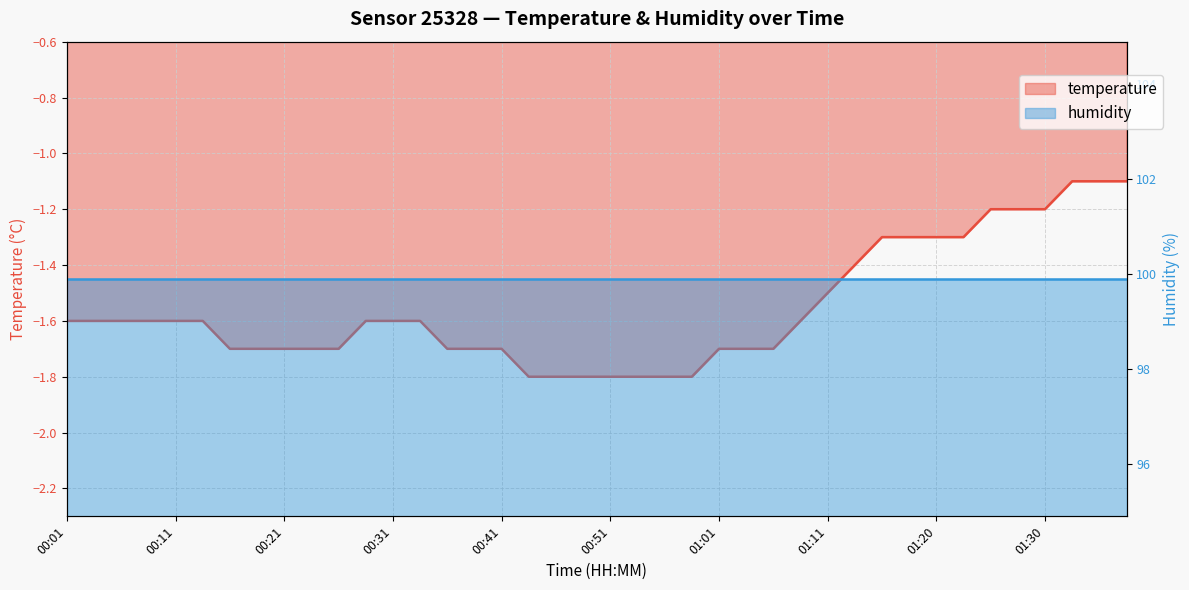

True or false: the data shows -0.4 at 01:16.

False